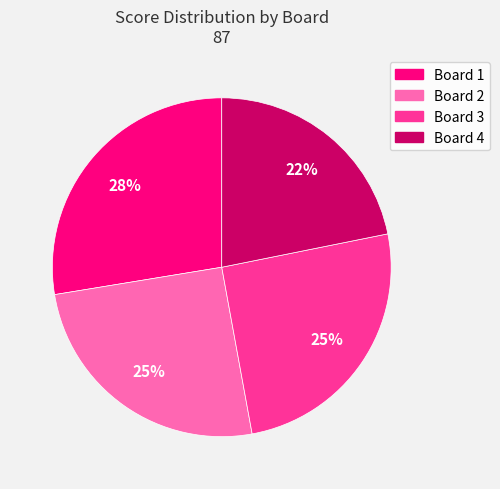

To the nearest percent, what portion does Board 2 represent?

25%